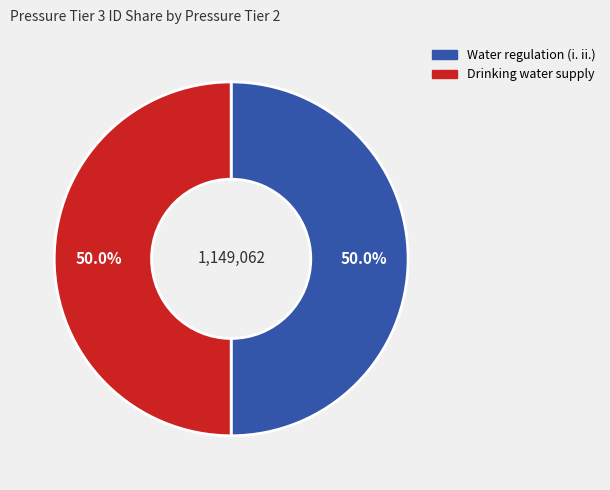

What percentage is NOT represented by Drinking water supply?

50.0%